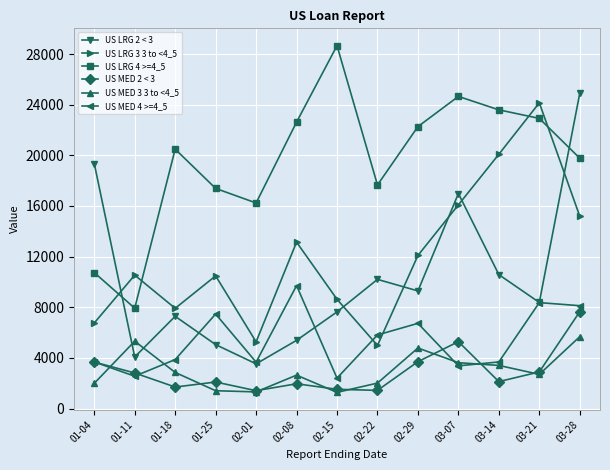

The value of US LRG 2 < 3 at 02-01 is 728. True or false?

False